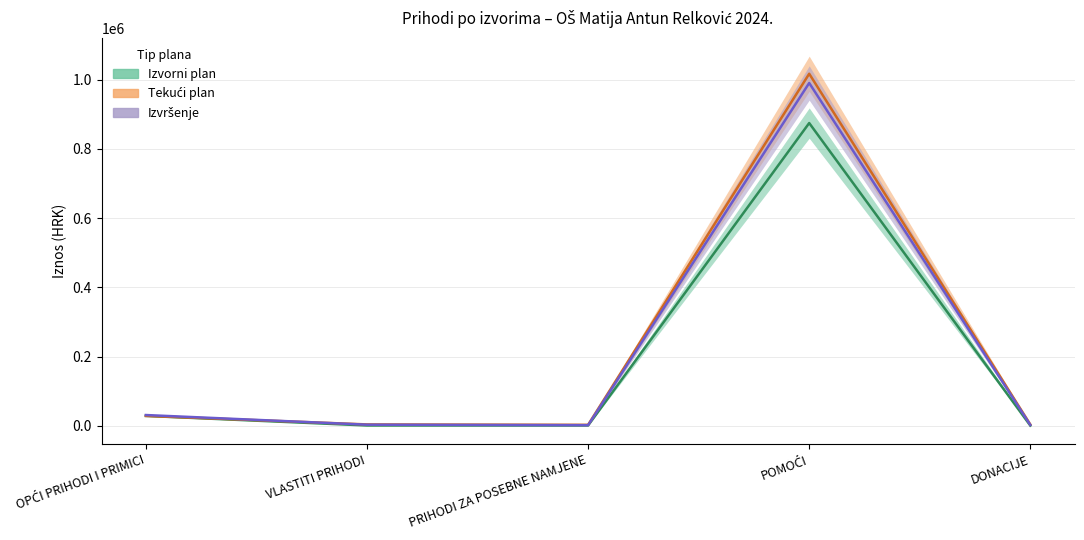

Is this an area chart (filled region under the line)?

No